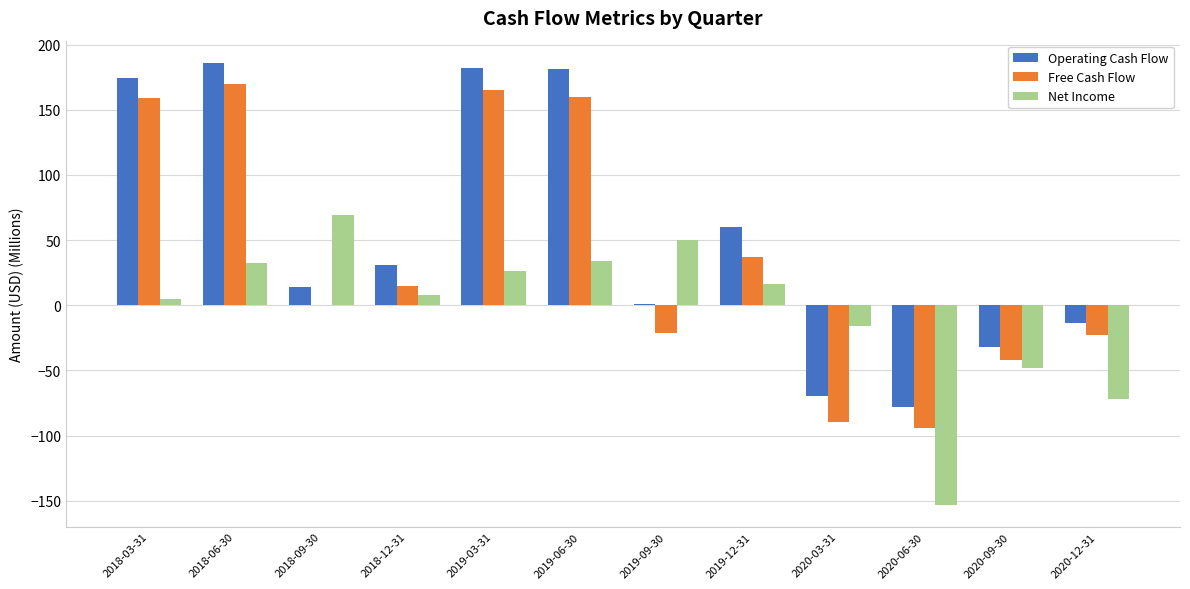

Where is Operating Cash Flow nearest to the value 54?

2019-12-31